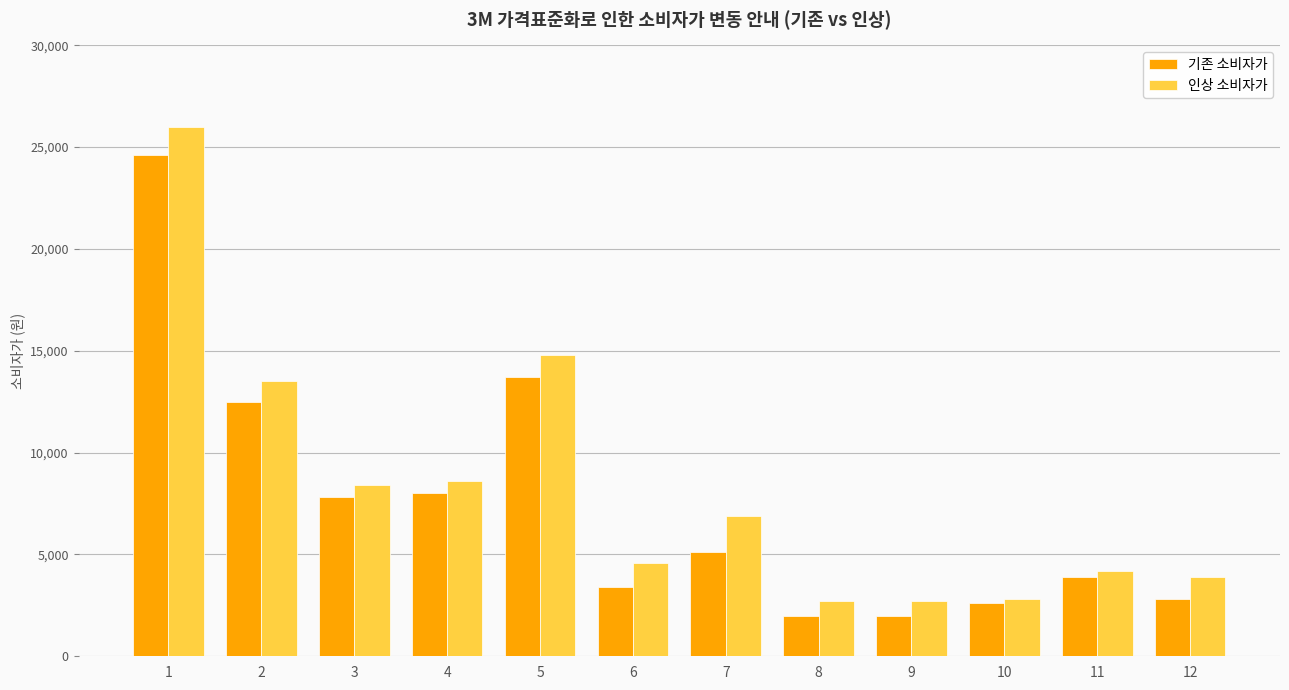

Does the chart contain stacked bars?

No